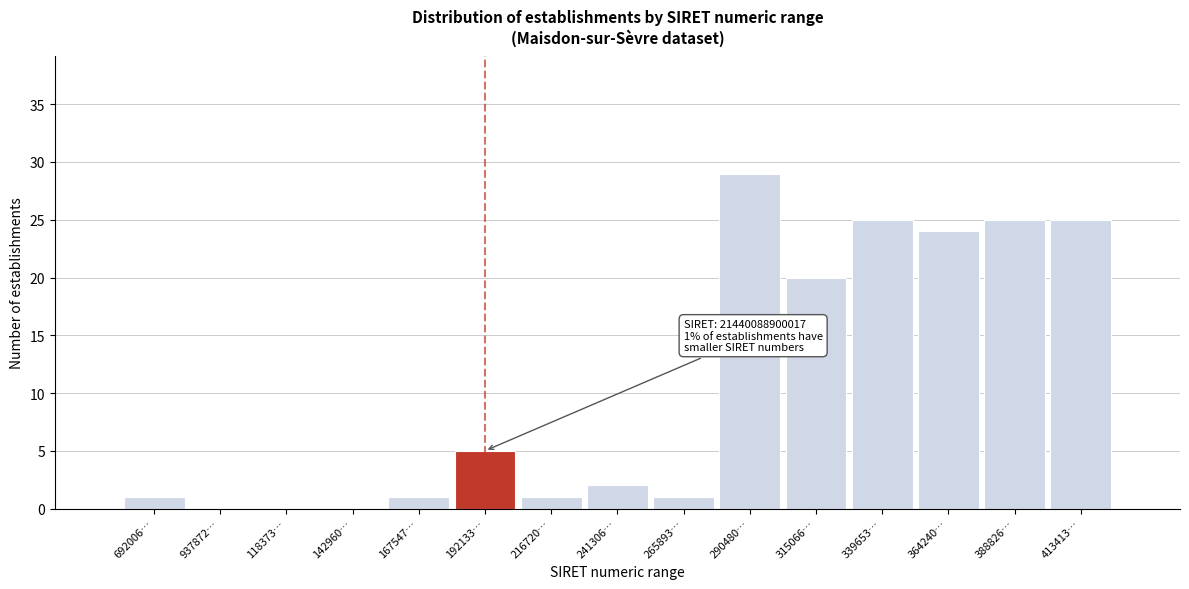

Reading left to right, extract all data points from this chart.

692006…=1	937872…=0	118373…=0	142960…=0	167547…=1	192133…=5	216720…=1	241306…=2	265893…=1	290480…=29	315066…=20	339653…=25	364240…=24	388826…=25	413413…=25